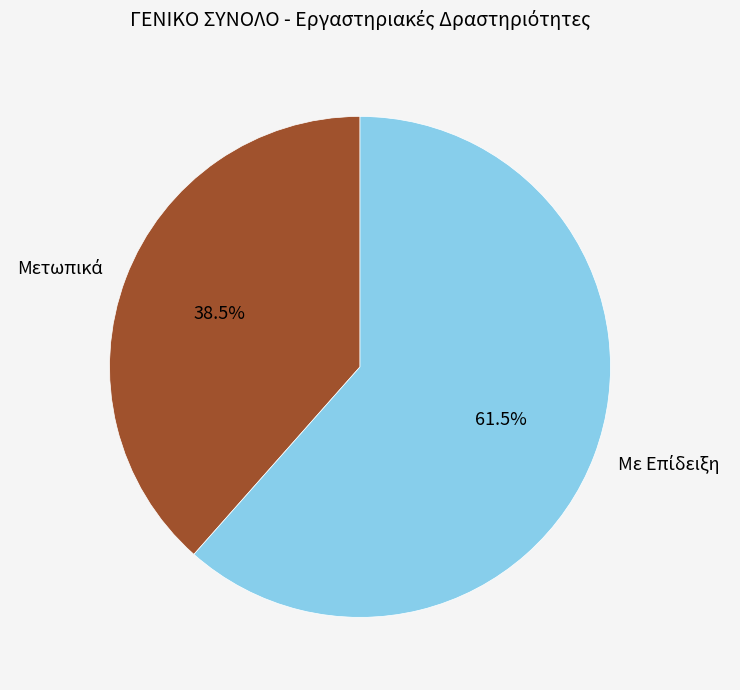

Is there any slice that represents more than half of the pie?

Yes